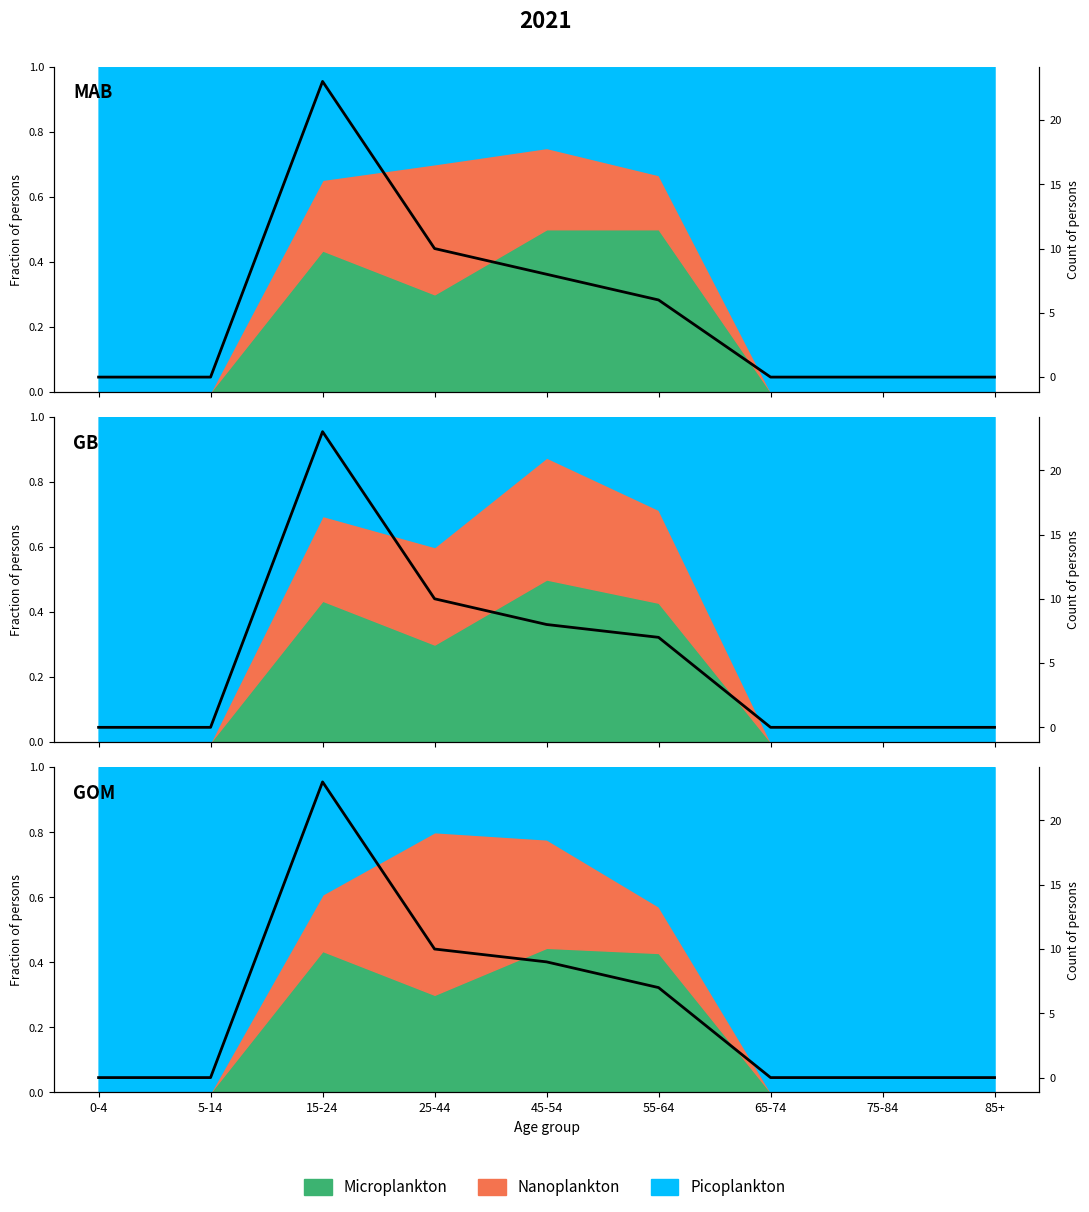

What is the sum of the values at 85+ and 15-24?

23